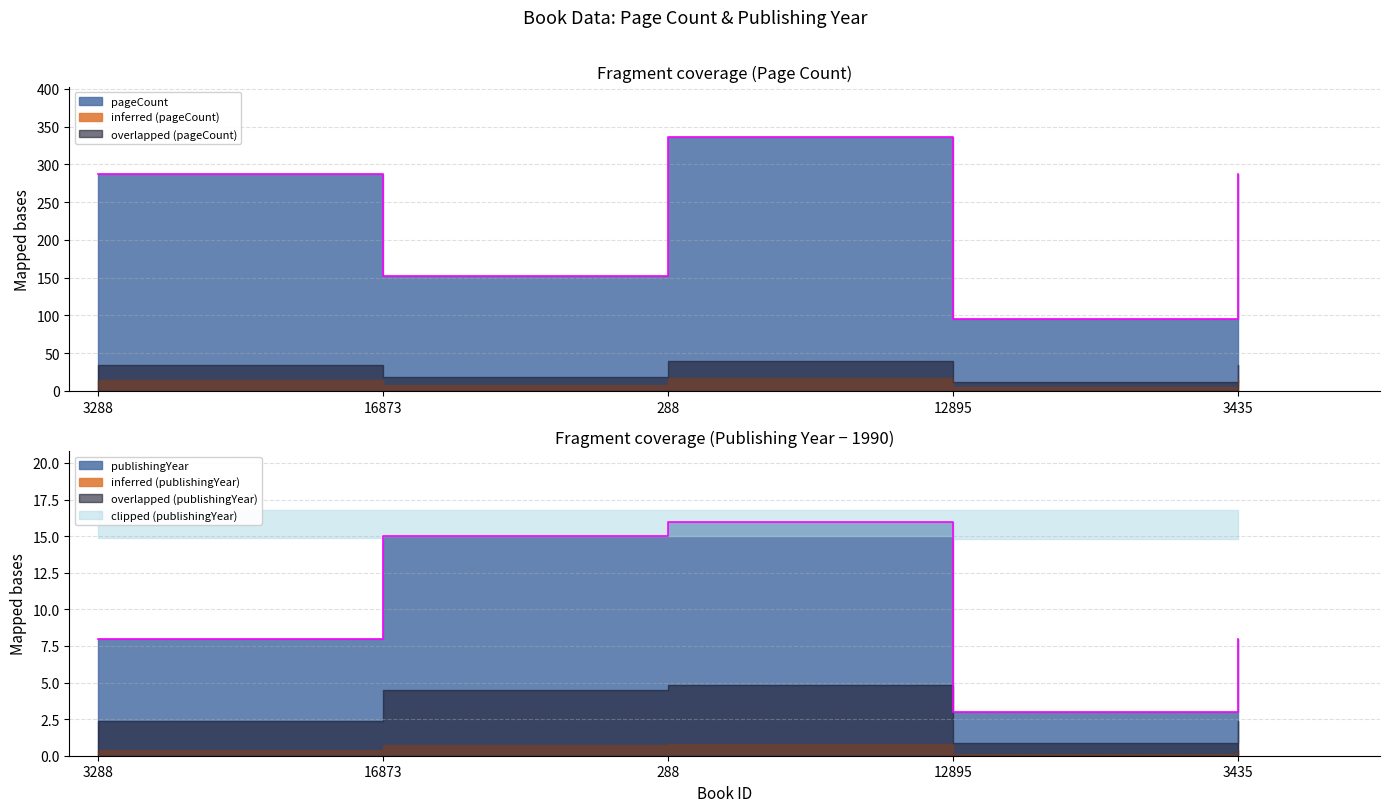

The publishingYear series shows 6 at 288. True or false?

False